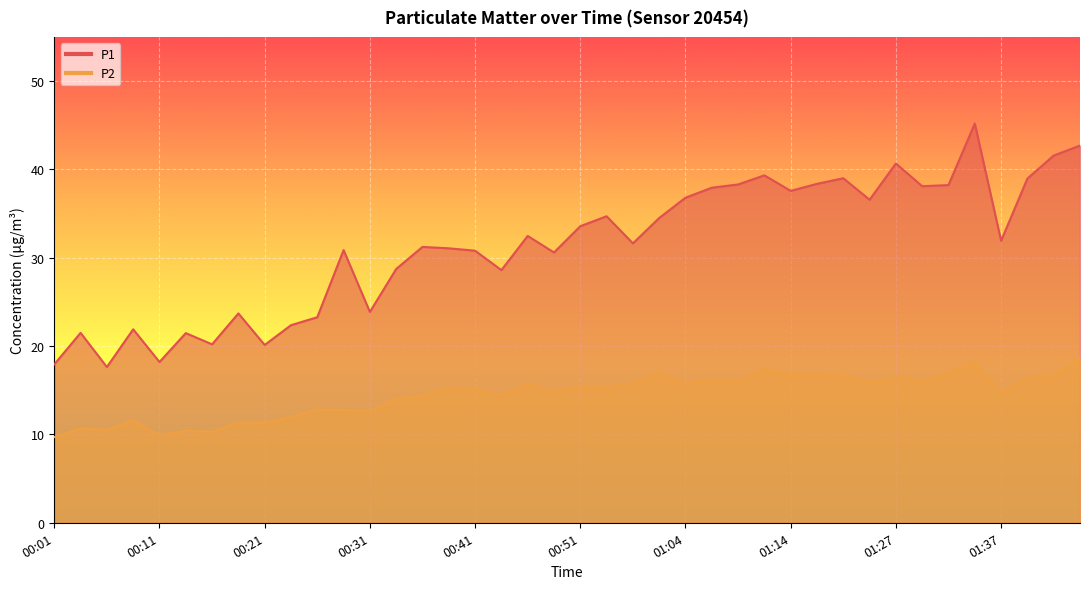

List the series in order of their peak value, highest first.

P1, P2